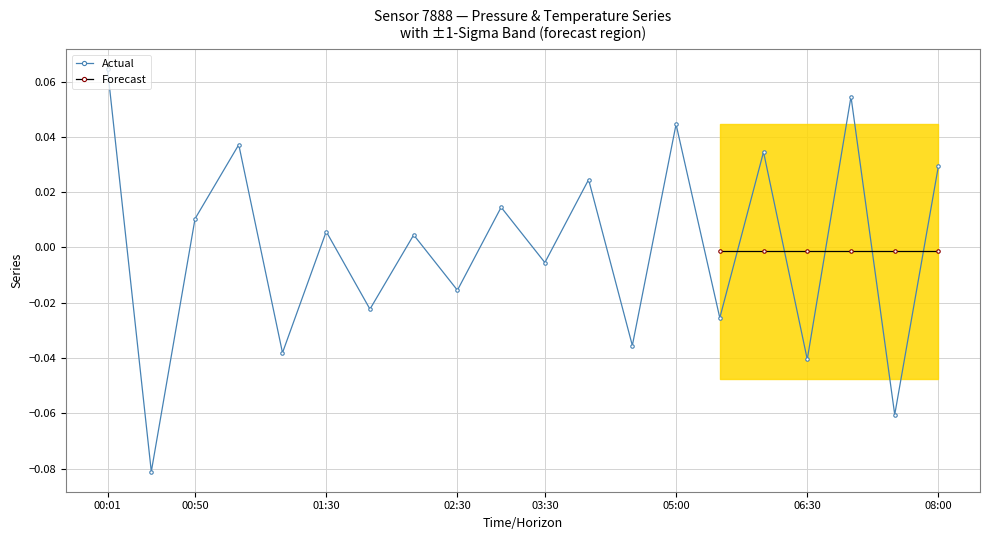

Which has a higher value, 01:37 or 03:30?

03:30